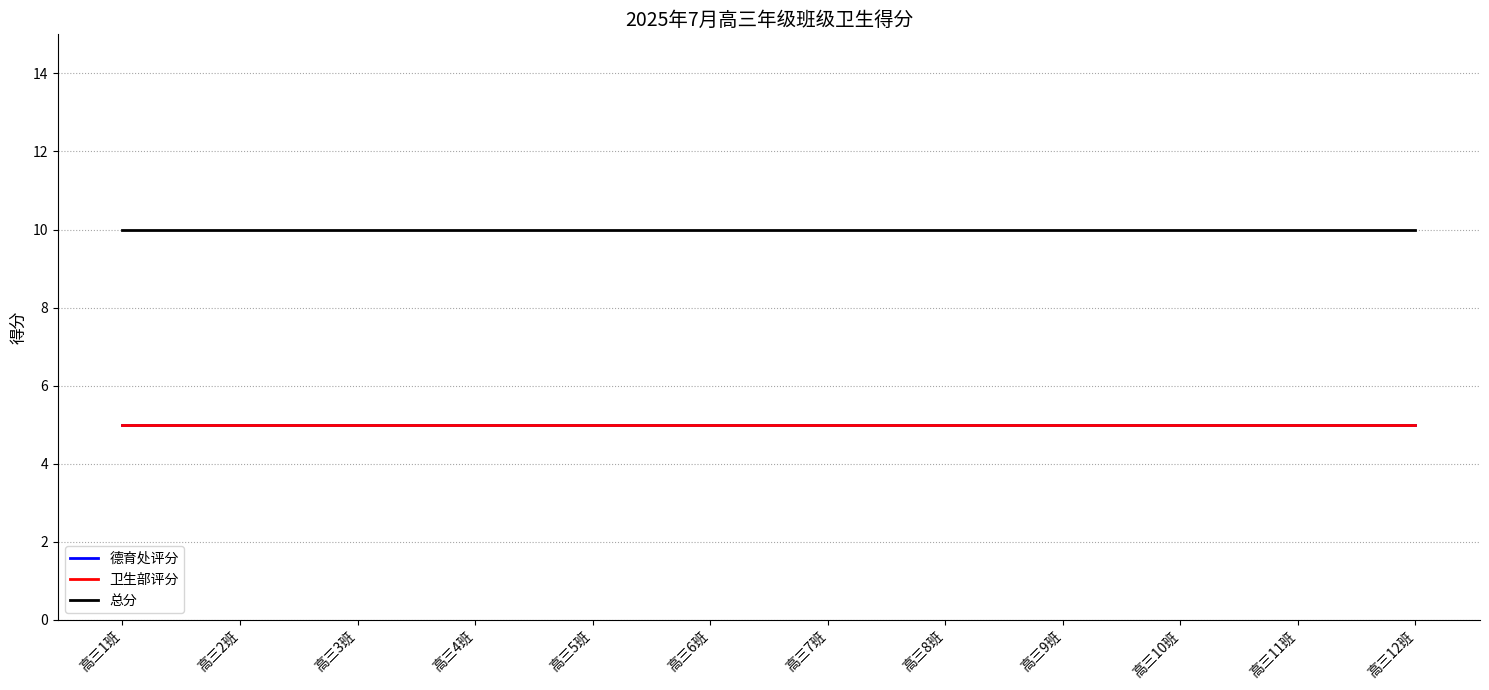

Does the chart display data point markers on the line(s)?

No